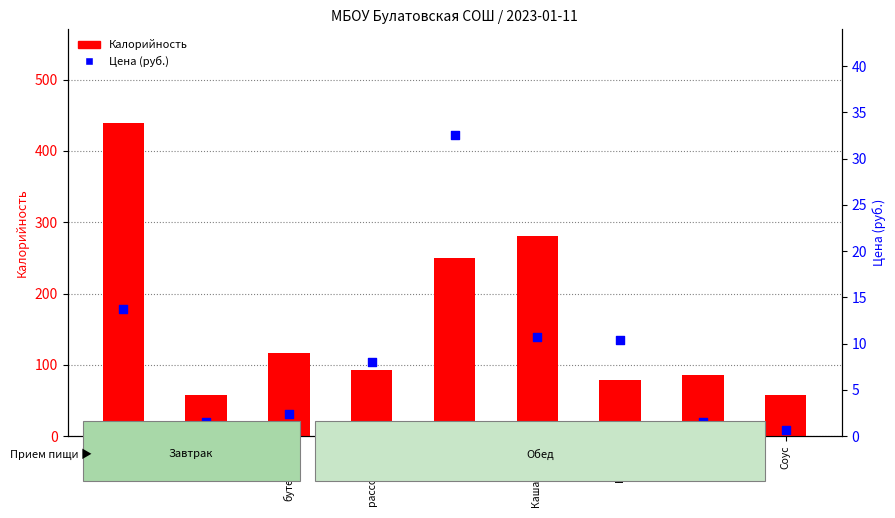

What are all the series names shown in the legend?

Калорийность, Цена (руб.)